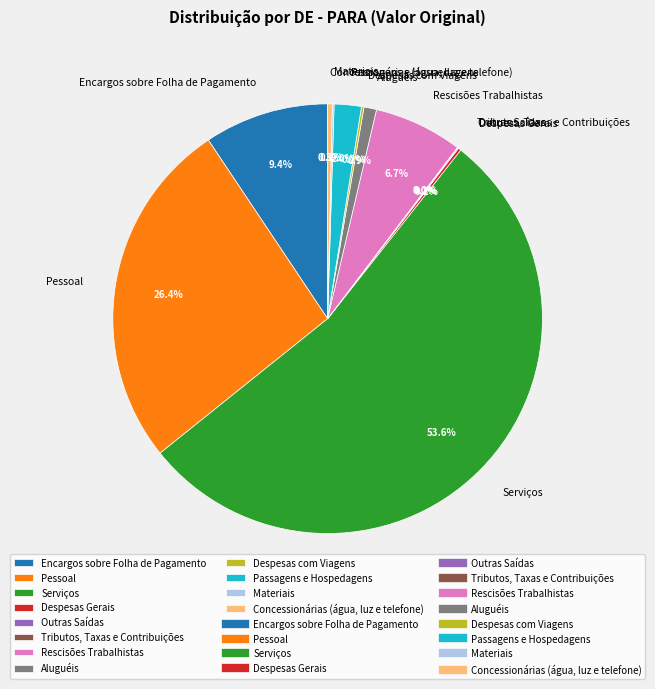

Approximately how many times larger is the value at Rescisões Trabalhistas compared to Serviços?

0.1